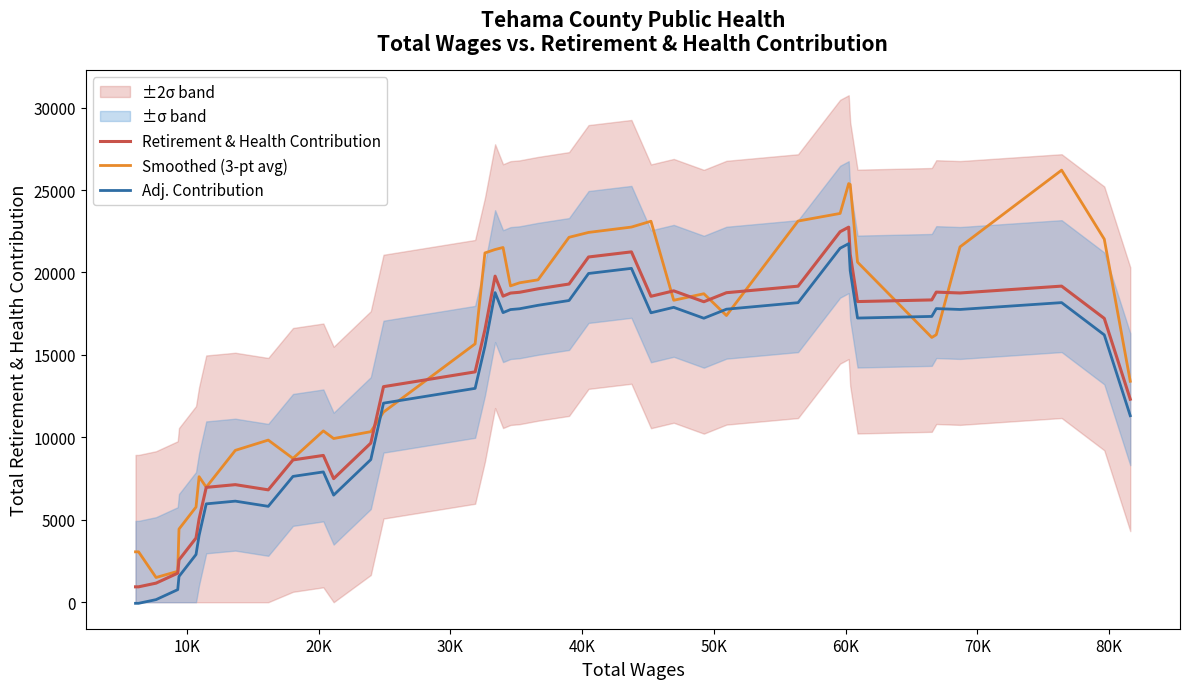

What is the sum of all Adj. Contribution values?

514598.6